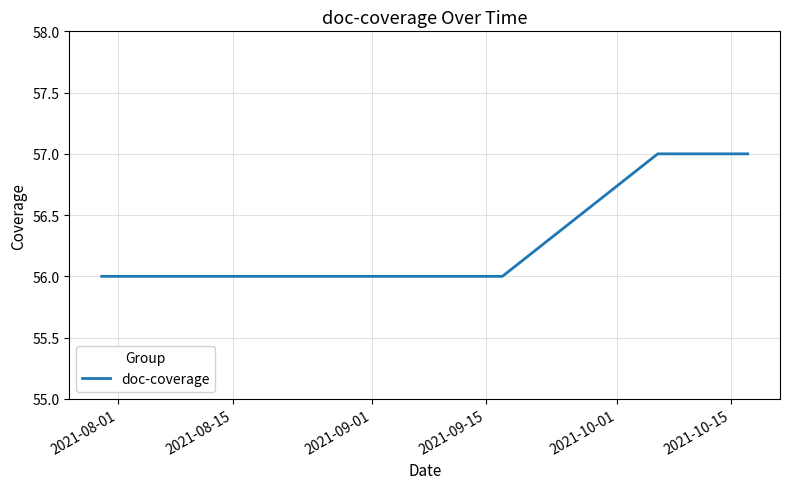

How many categories are shown in the chart?

5